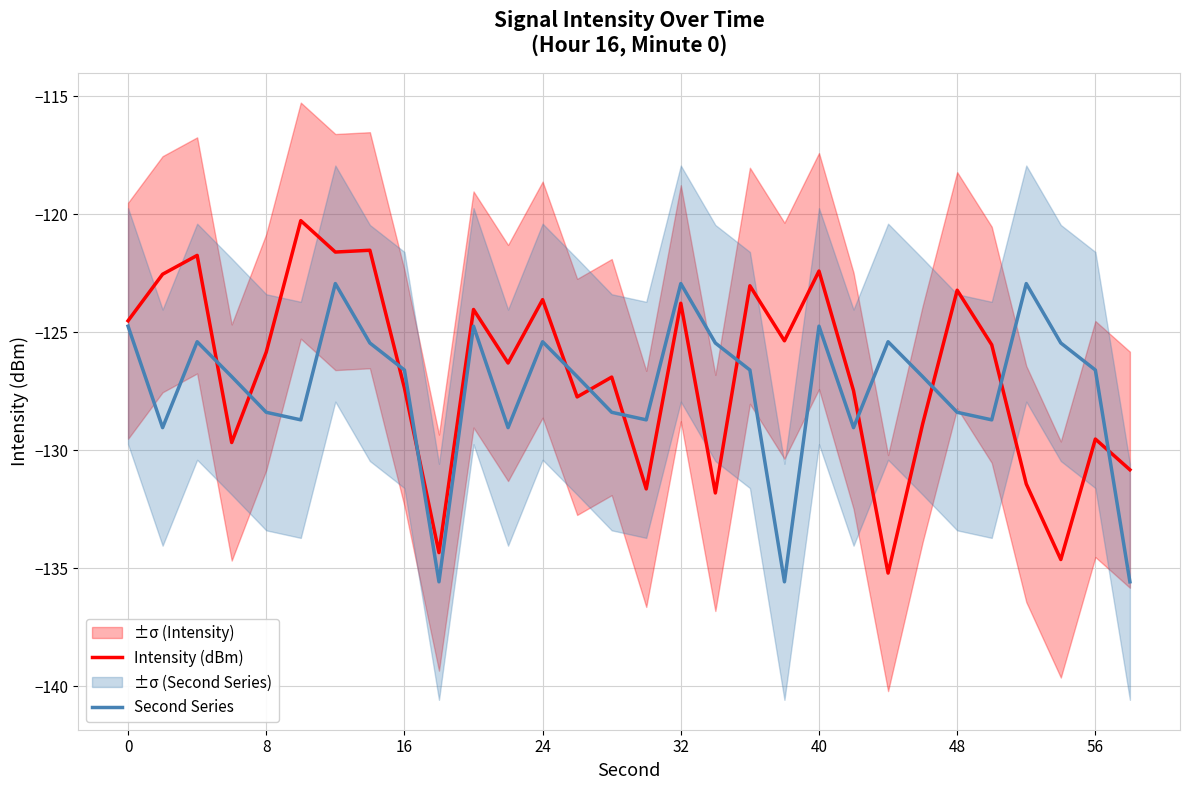

Reading right to left, transcribe all the data shown in this chart.

Intensity (dBm): -130.8	-129.5	-134.6	-131.4	-125.5	-123.2	-128.9	-135.2	-127.5	-122.4	-125.4	-123.0	-131.8	-123.8	-131.6	-126.9	-127.7	-123.6	-126.3	-124.0	-134.3	-127.4	-121.5	-121.6	-120.3	-125.8	-129.7	-121.7	-122.5	-124.5
Second Series: -135.6	-126.6	-125.5	-122.9	-128.7	-128.4	-126.9	-125.4	-129.0	-124.7	-135.6	-126.6	-125.5	-122.9	-128.7	-128.4	-126.9	-125.4	-129.0	-124.7	-135.6	-126.6	-125.5	-122.9	-128.7	-128.4	-126.9	-125.4	-129.0	-124.7